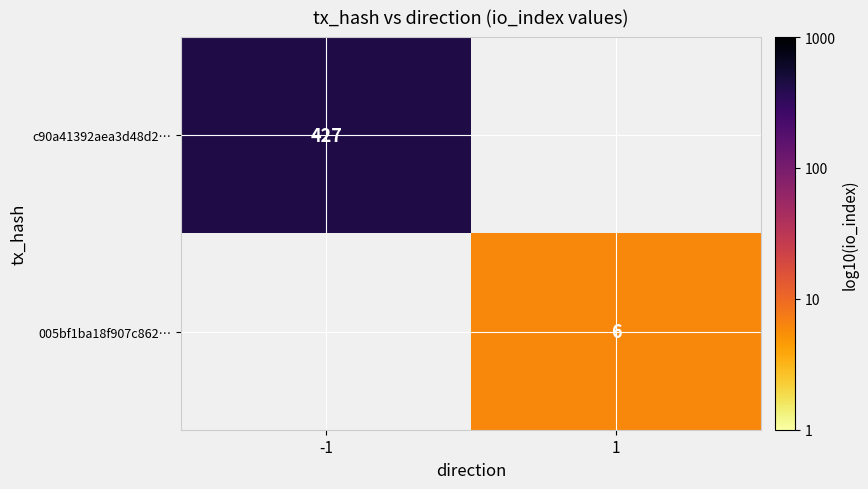

Rank the series by their average value, from highest to lowest.

c90a41392aea3d48d2…, 005bf1ba18f907c862…